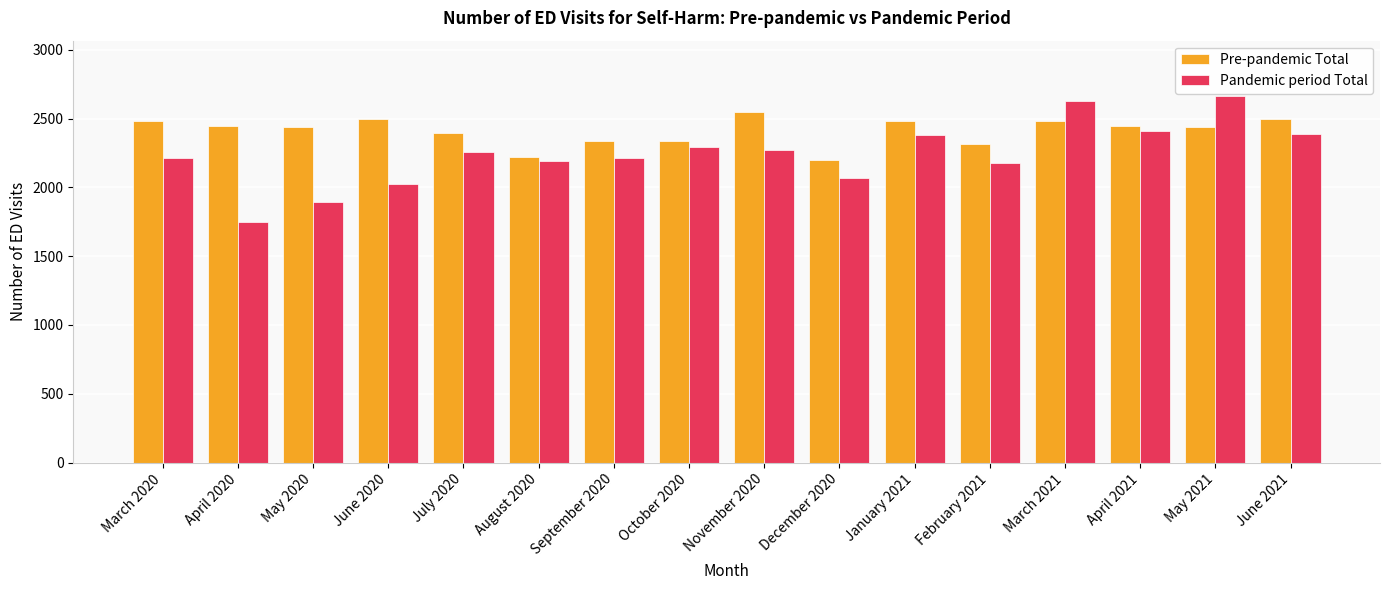

Which label corresponds to the smallest value in the chart?

April 2020